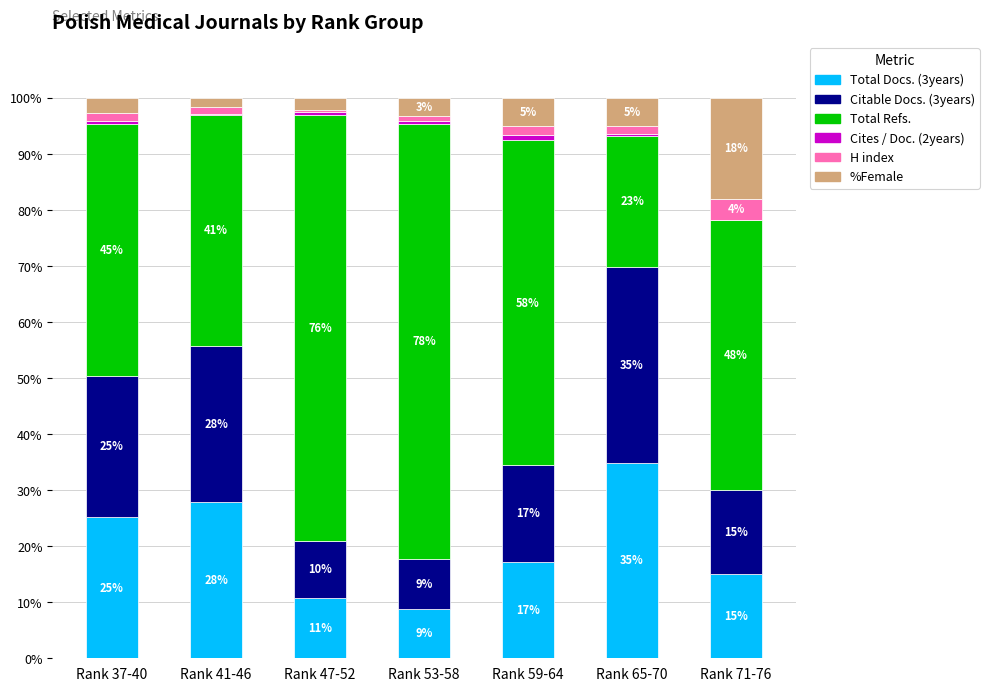

Count the number of data series in this chart.

6